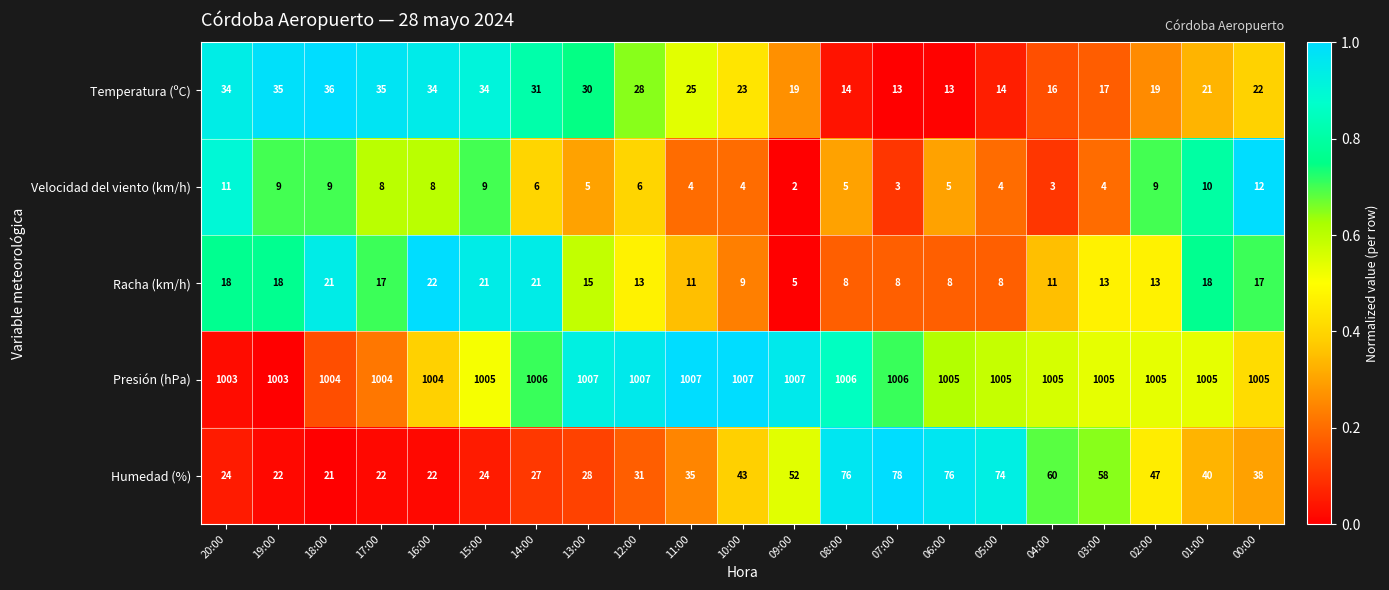

At which category is the sum across all series the highest?

08:00